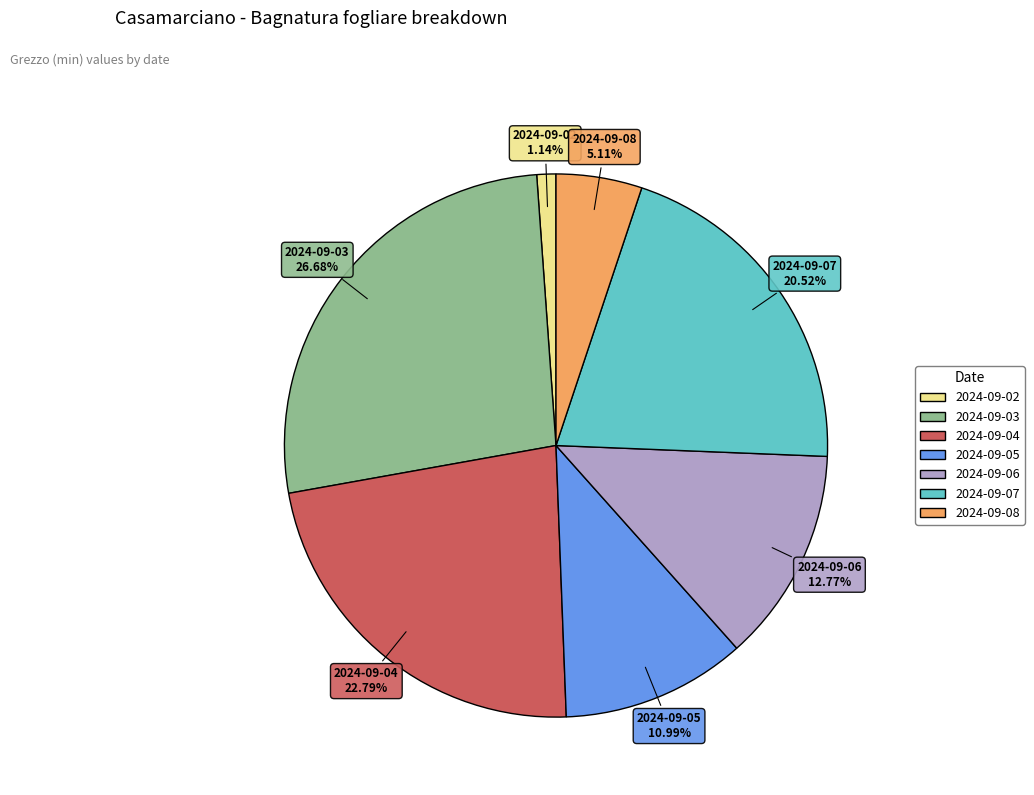

Is it true that 2024-09-05 is 11% of the pie?

True